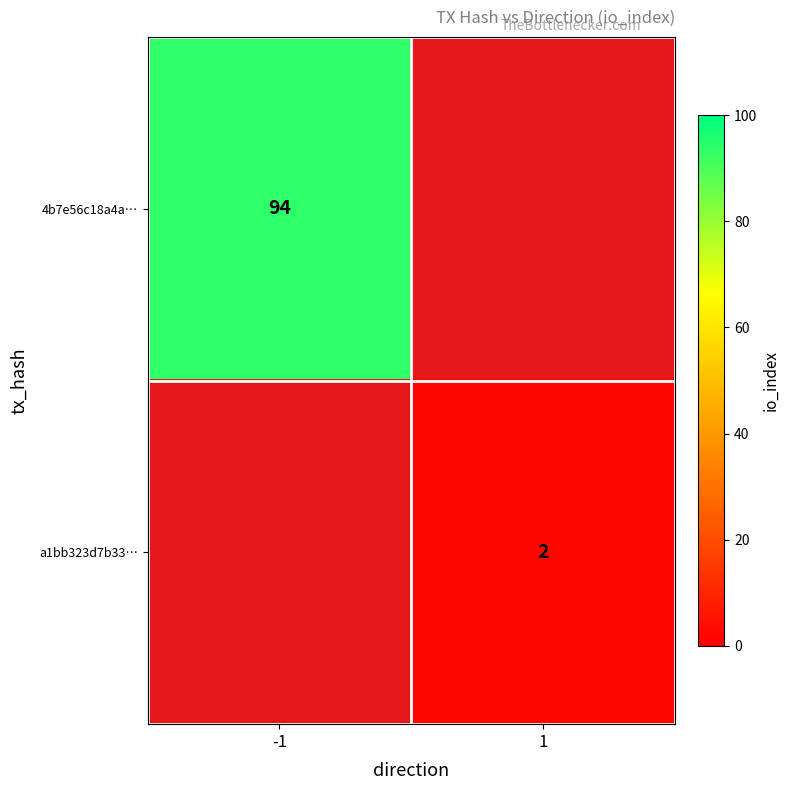

The a1bb323d7b33… series shows 3 at 1. True or false?

False